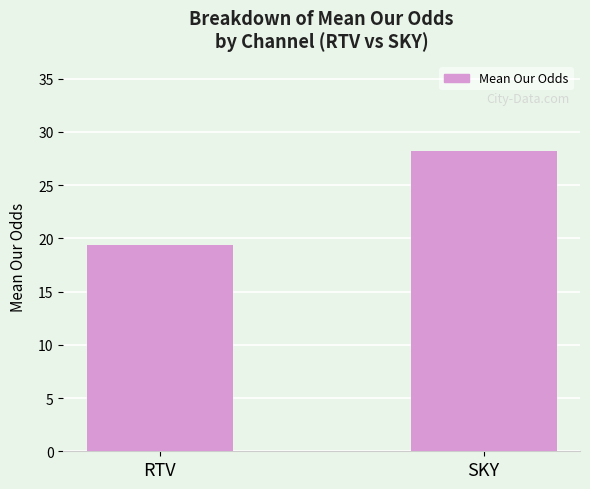

What is the change in value from RTV to SKY?

+8.8